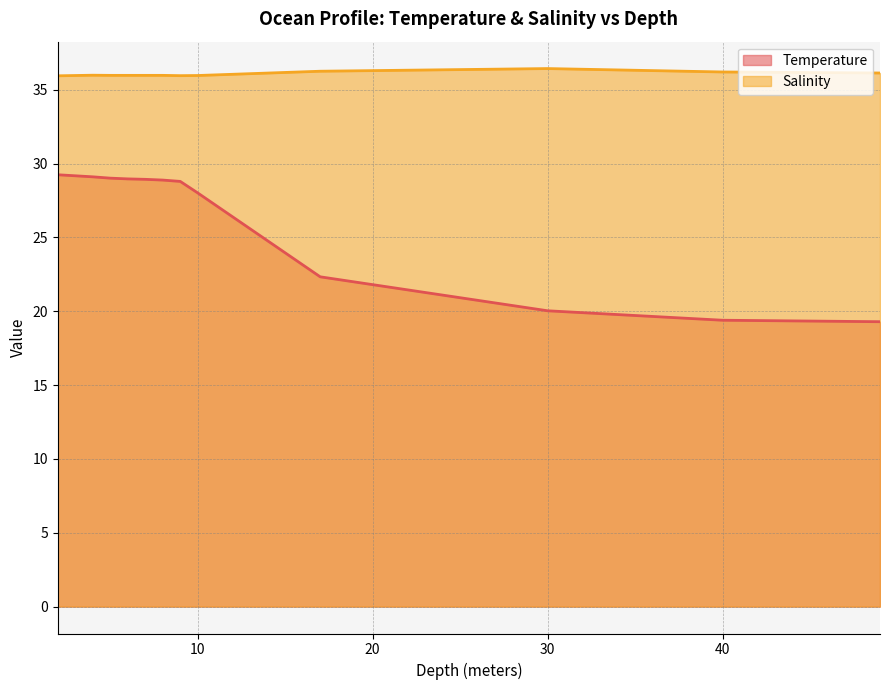

What is the maximum value shown in the chart?

36.4